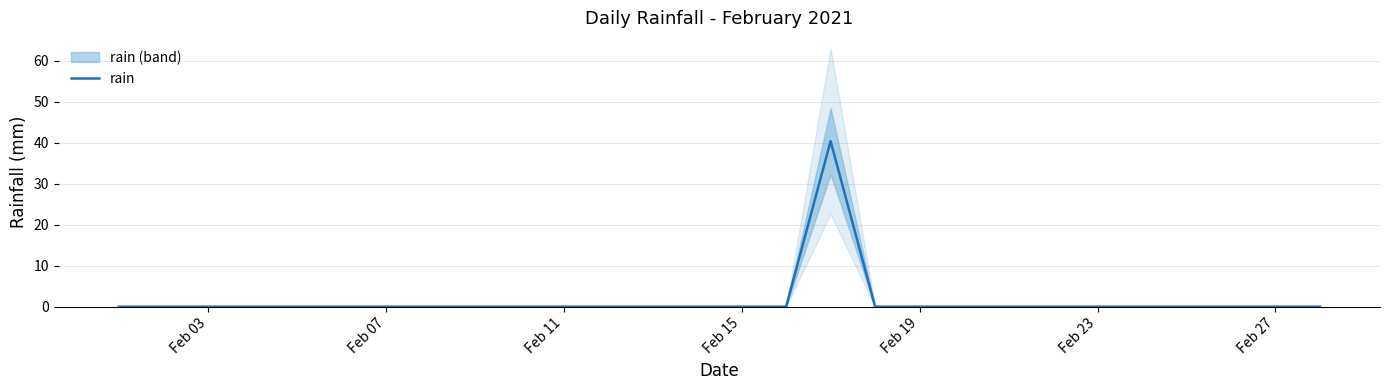

How many data points are above 0?

1